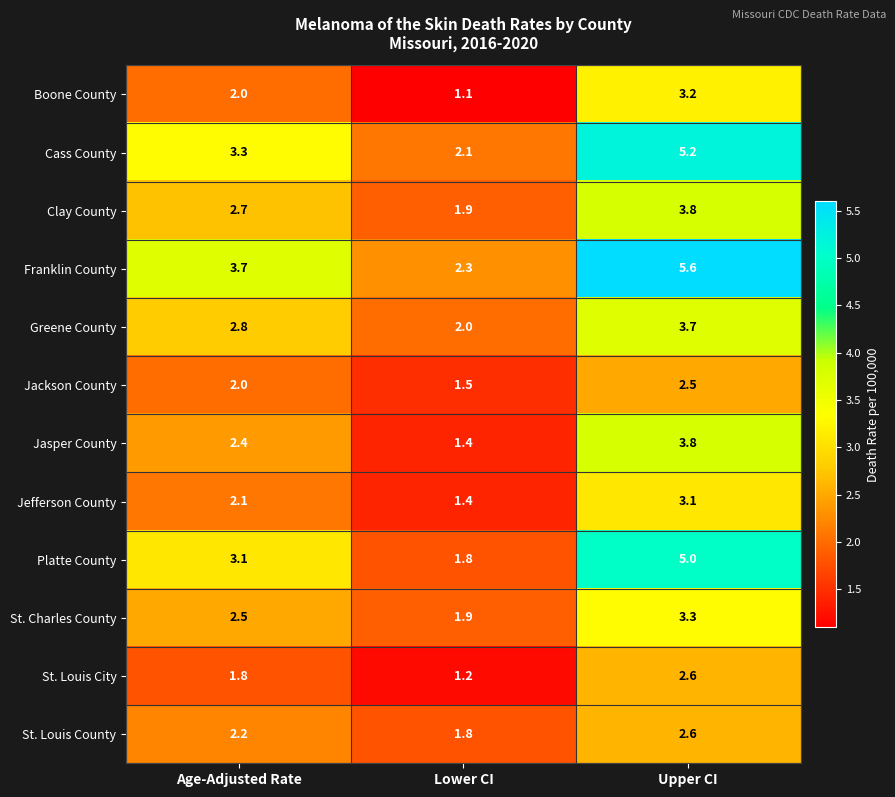

Which series has the largest range (max minus min)?

Franklin County